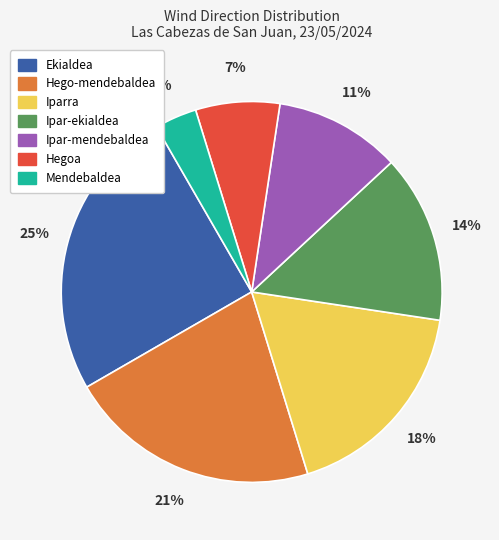

To the nearest percent, what is the difference between the largest and smallest slice percentages?

21%